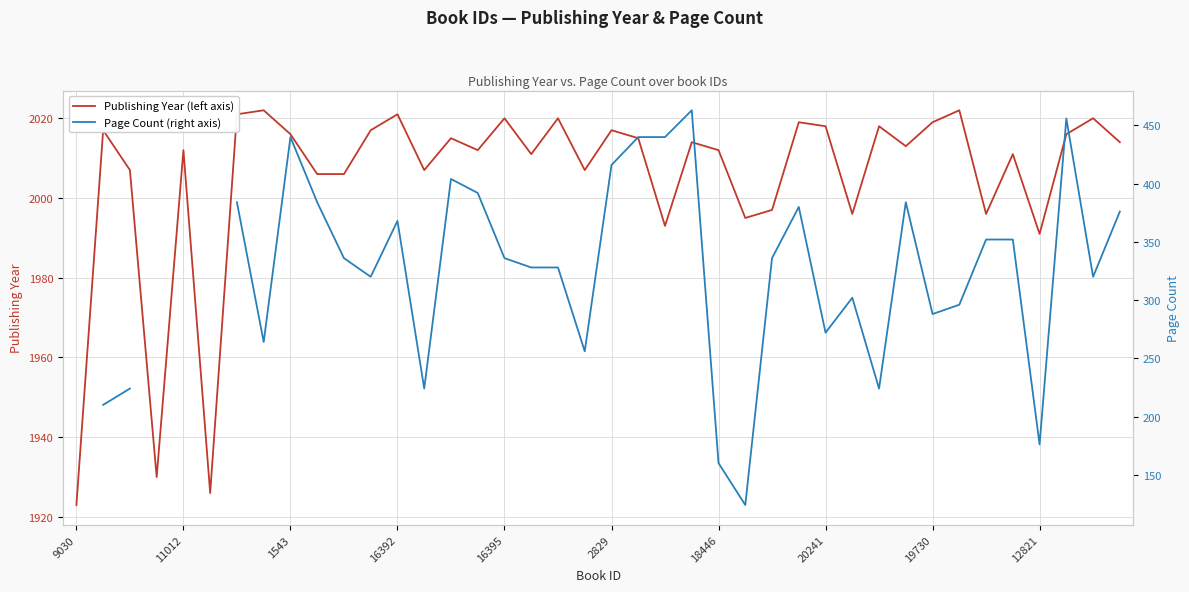

Rank the series at 10 from highest to lowest value.

Publishing Year (left axis), Page Count (right axis)